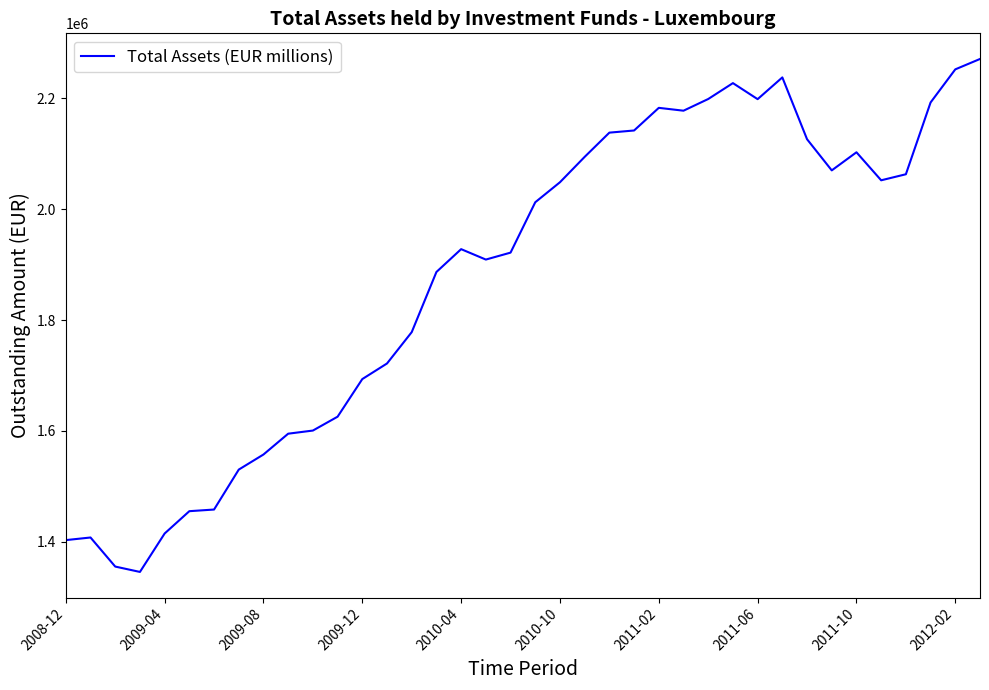

What is the smallest value displayed?

1345817